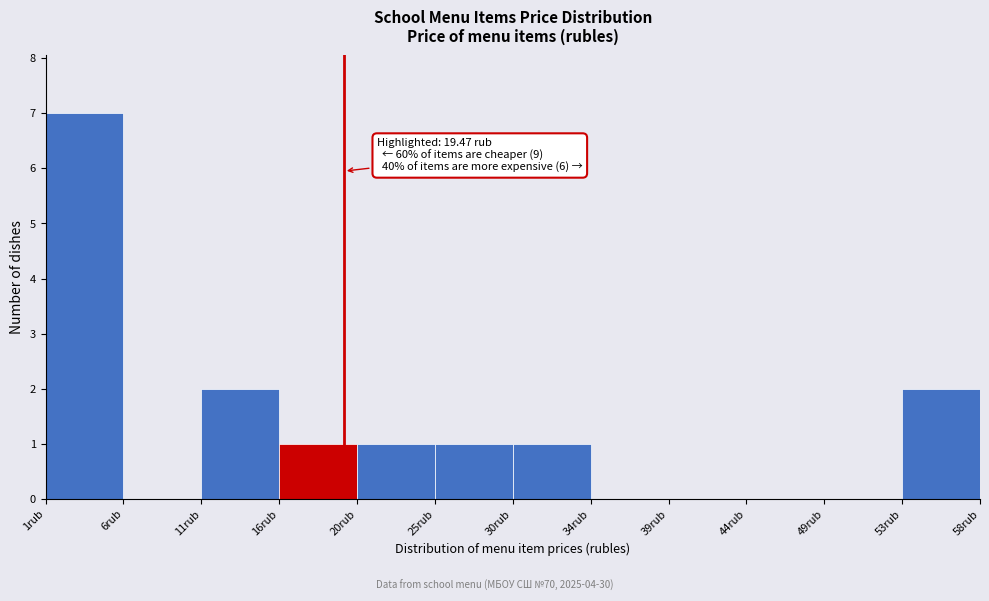

Which range on the x-axis has the tallest bar?

1.5 to 6.0